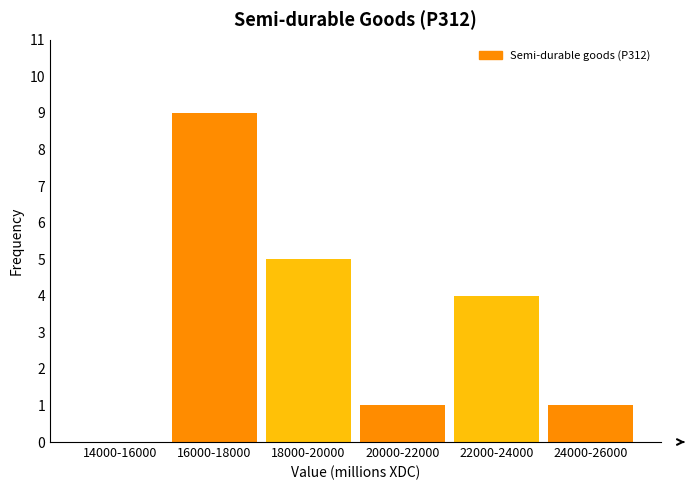

Reading left to right, transcribe all the data shown in this chart.

14000-16000=0	16000-18000=9	18000-20000=5	20000-22000=1	22000-24000=4	24000-26000=1